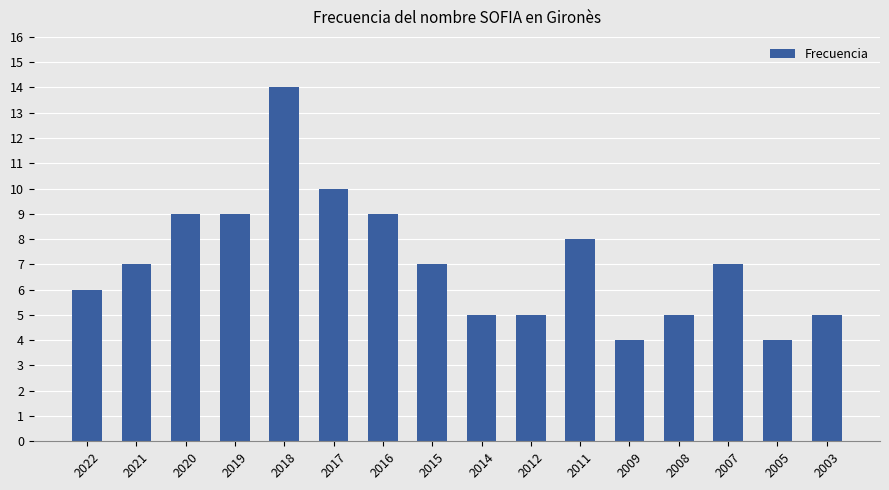

Are the bars grouped side by side (vs. stacked)?

No